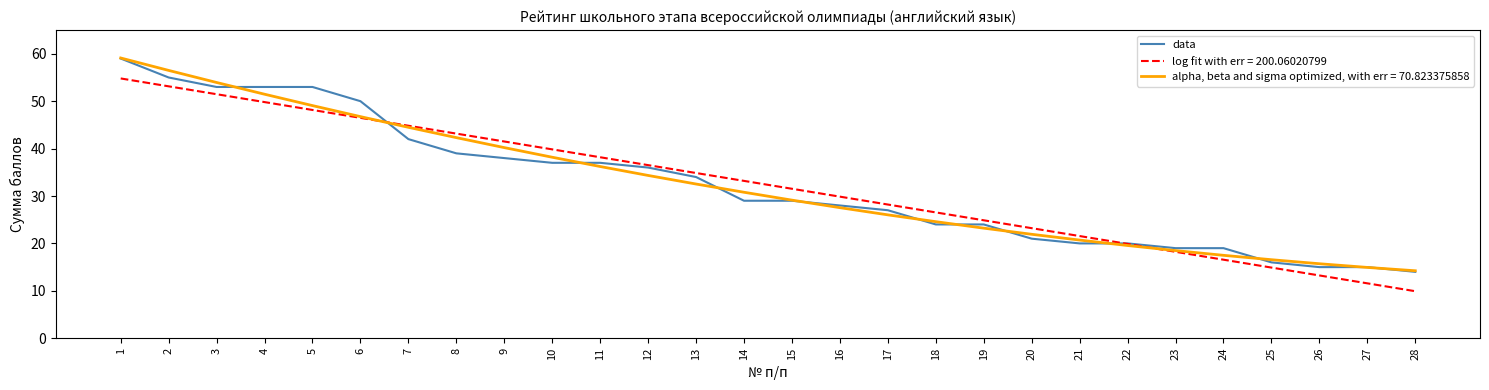

At which label does log fit with err = 200.06020799 reach its minimum?

28